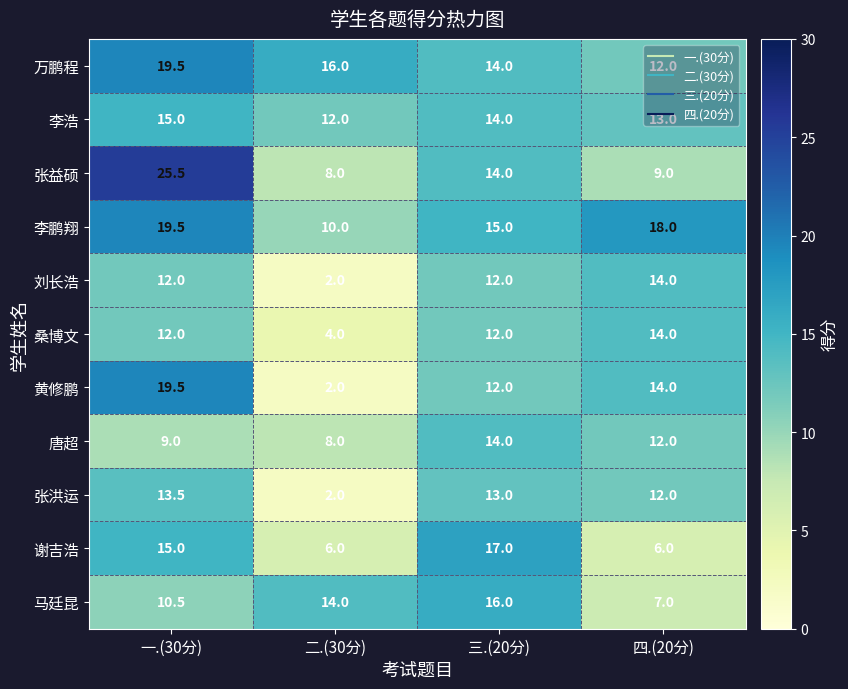

What is the sum of all 马廷昆 values?

47.5